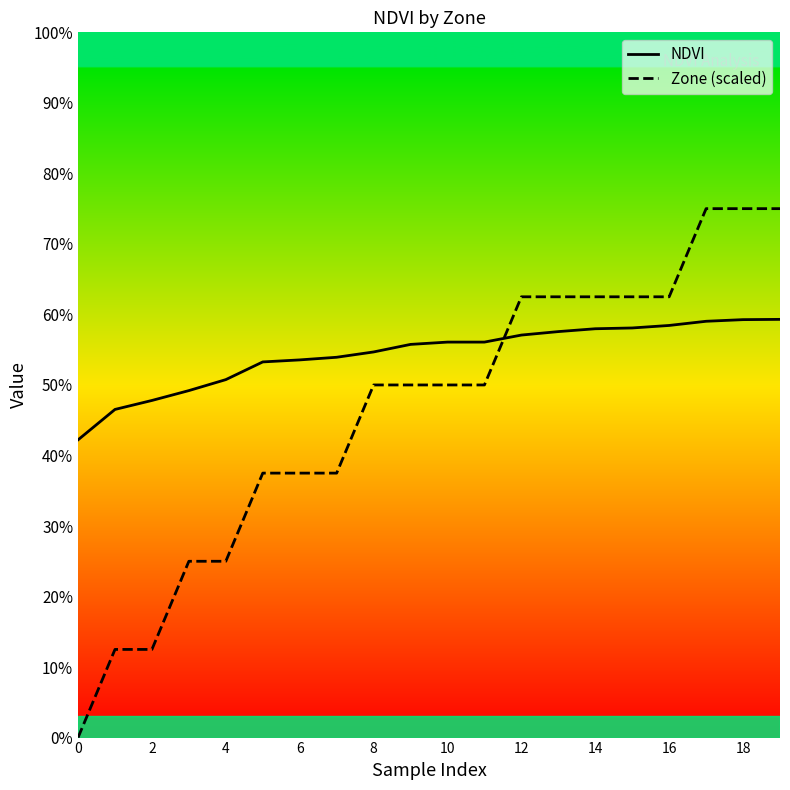

Between 12 and 4, which is larger?

12